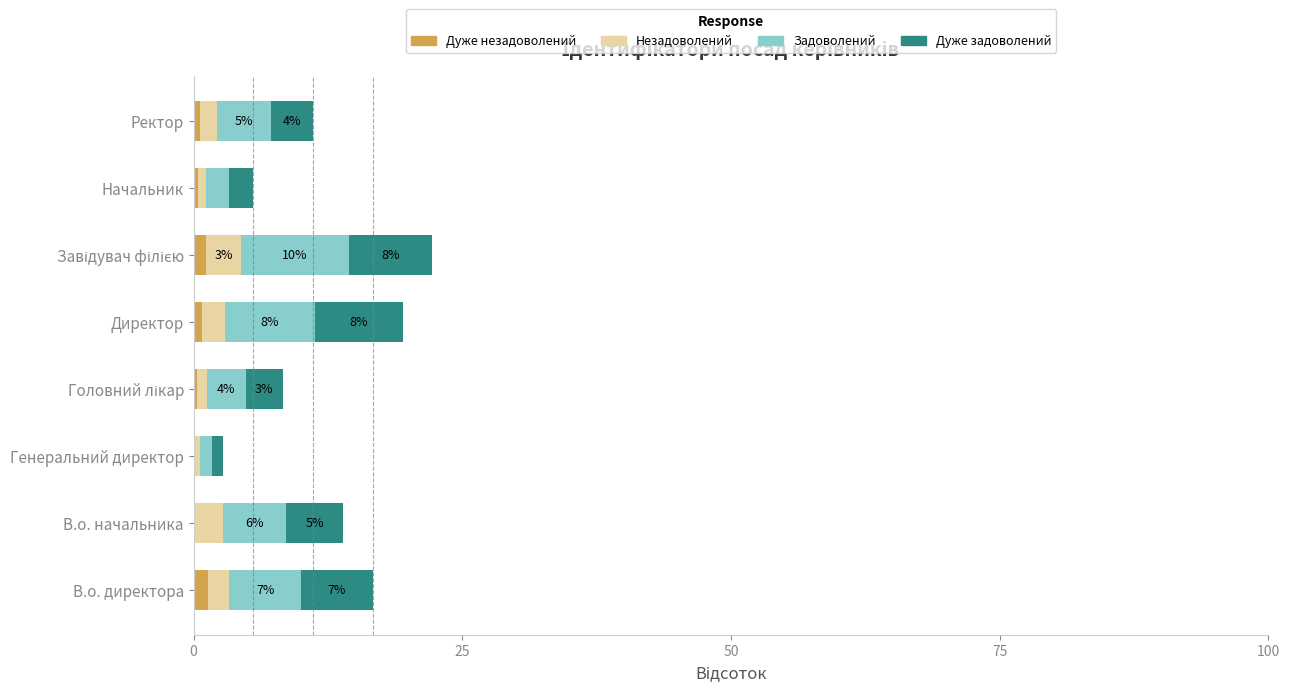

How many categories are shown in the chart?

8